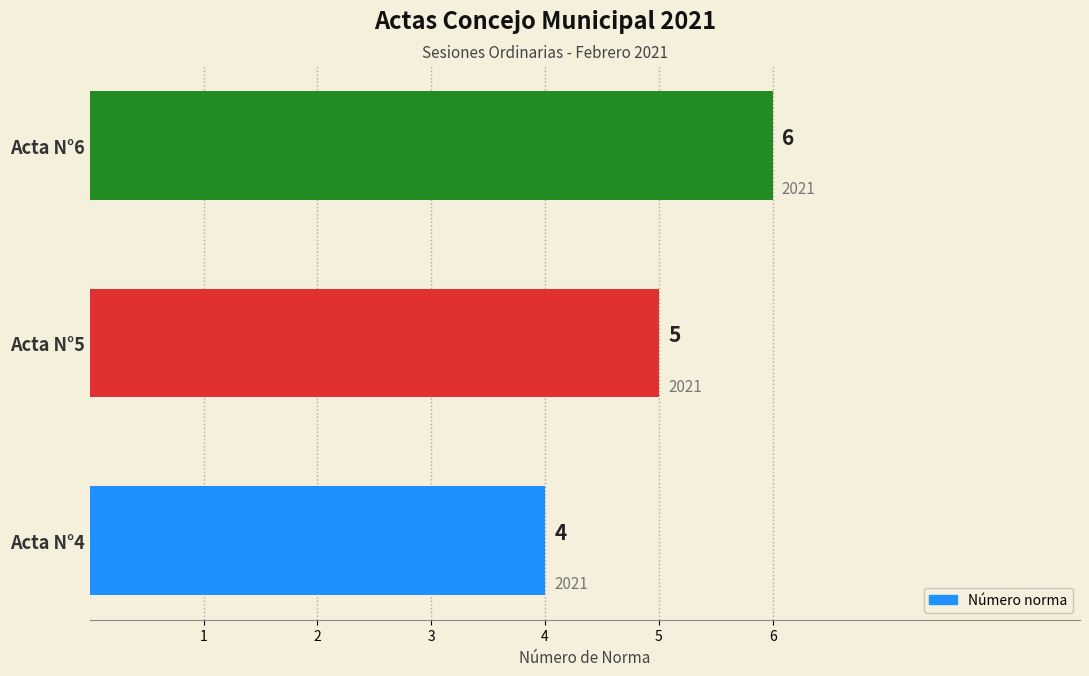

Where is the data nearest to the value 5?

Acta N°5